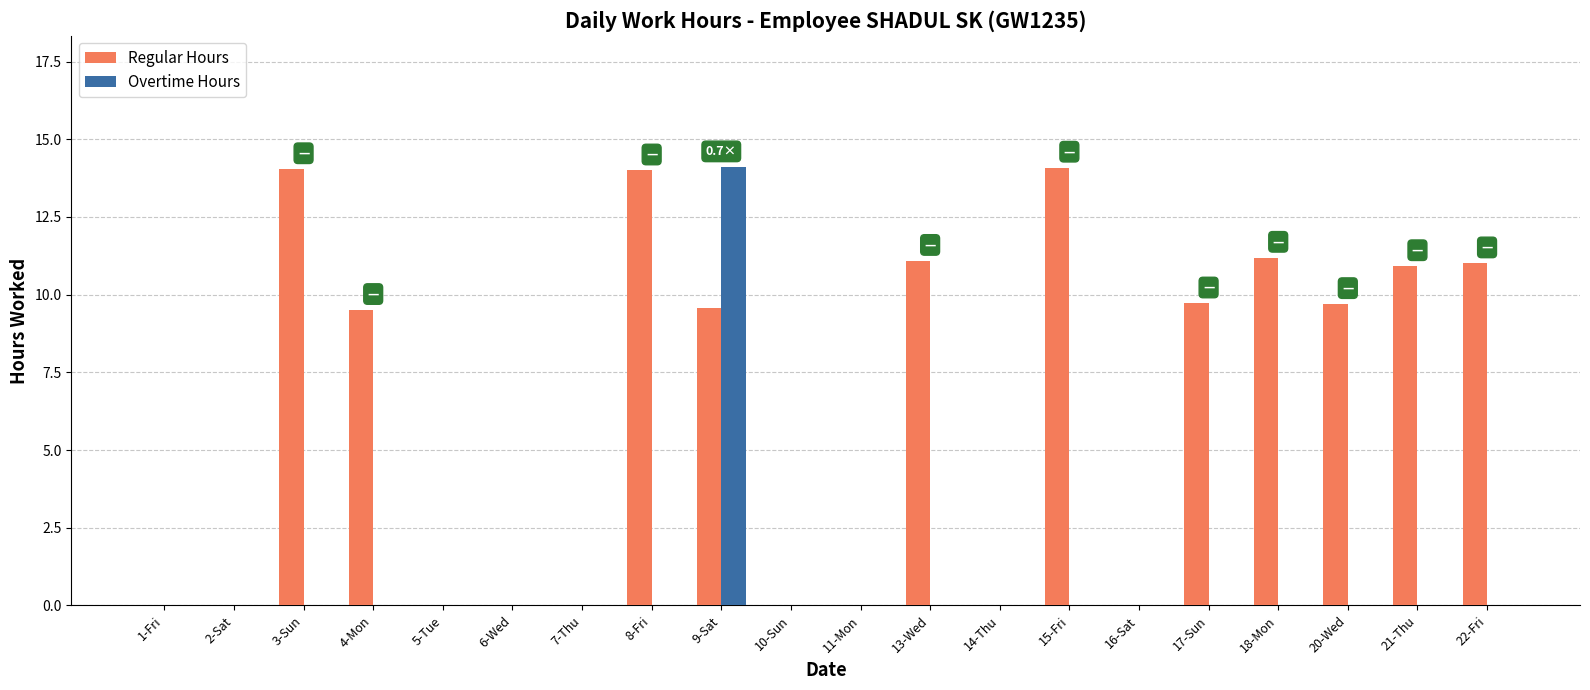

True or false: Overtime Hours has a value of 9.4 at 7-Thu.

False